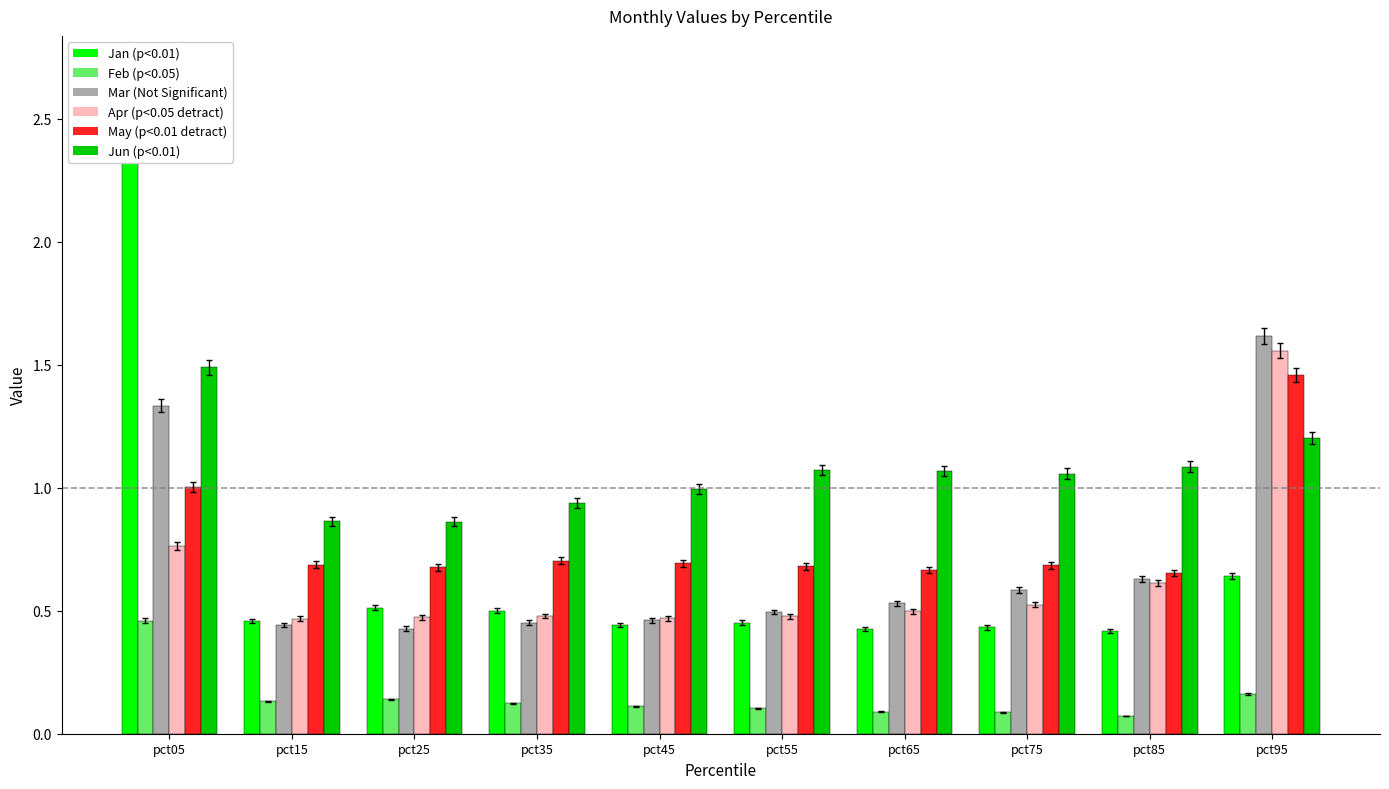

Reading left to right, list all the values displayed in this chart.

Jan: 2.6	0.5	0.5	0.5	0.4	0.5	0.4	0.4	0.4	0.6
Feb: 0.5	0.1	0.1	0.1	0.1	0.1	0.1	0.1	0.1	0.2
Mar: 1.3	0.4	0.4	0.5	0.5	0.5	0.5	0.6	0.6	1.6
Apr: 0.8	0.5	0.5	0.5	0.5	0.5	0.5	0.5	0.6	1.6
May: 1.0	0.7	0.7	0.7	0.7	0.7	0.7	0.7	0.7	1.5
Jun: 1.5	0.9	0.9	0.9	1.0	1.1	1.1	1.1	1.1	1.2